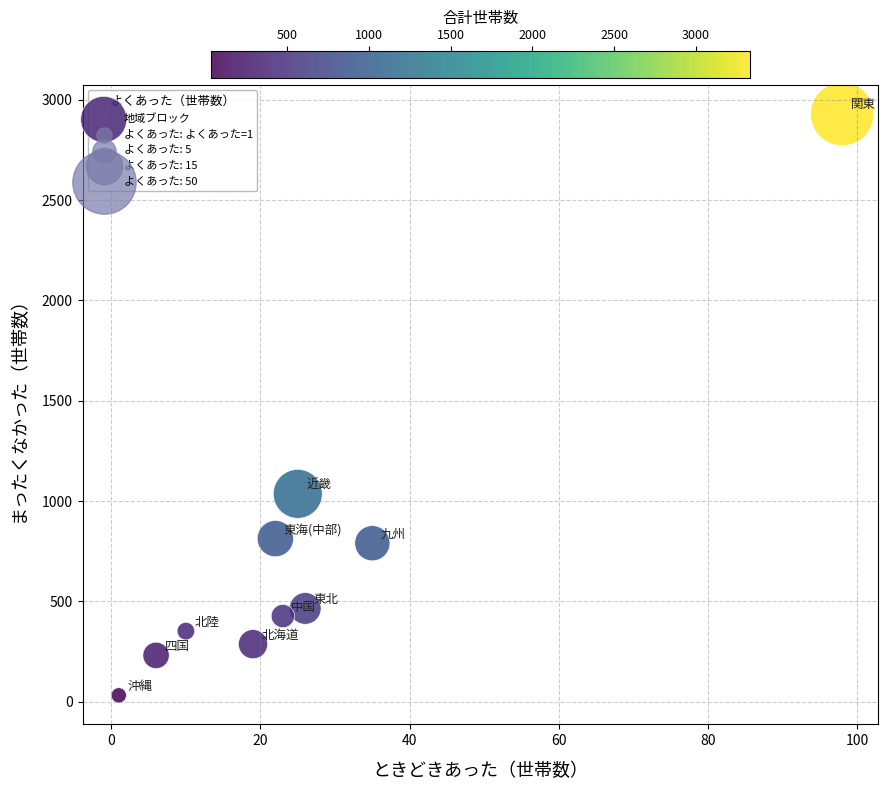

What Y value in the scatter plot is closest to 1480?

1036